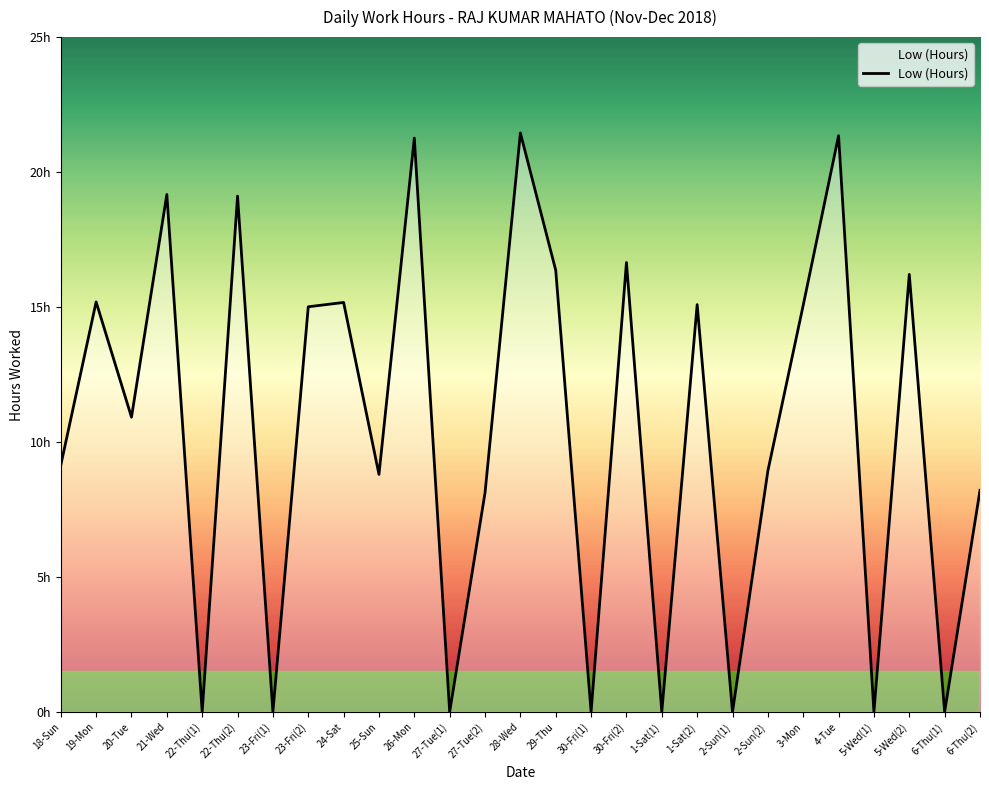

What is the difference between the second highest and minimum values?

21.4